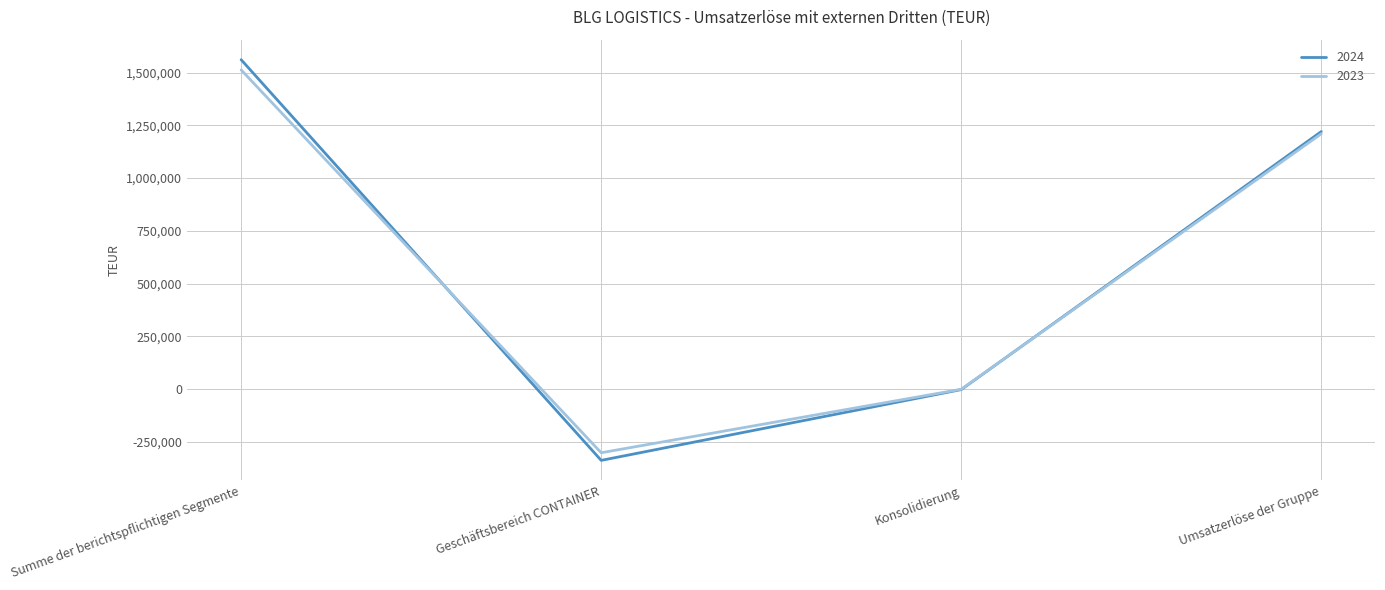

Reading left to right, extract all data points from this chart.

2024: 1561259	-338104	-2491	1220664
2023: 1512940	-301914	-991	1210035